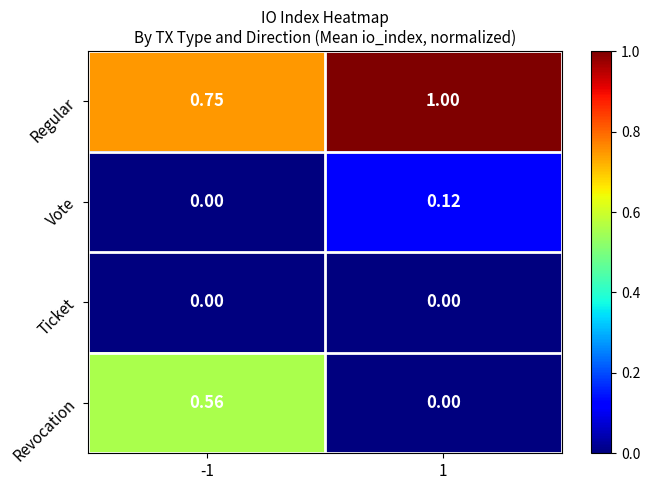

Is the value of Ticket at -1 greater than the value of Vote at 1?

No